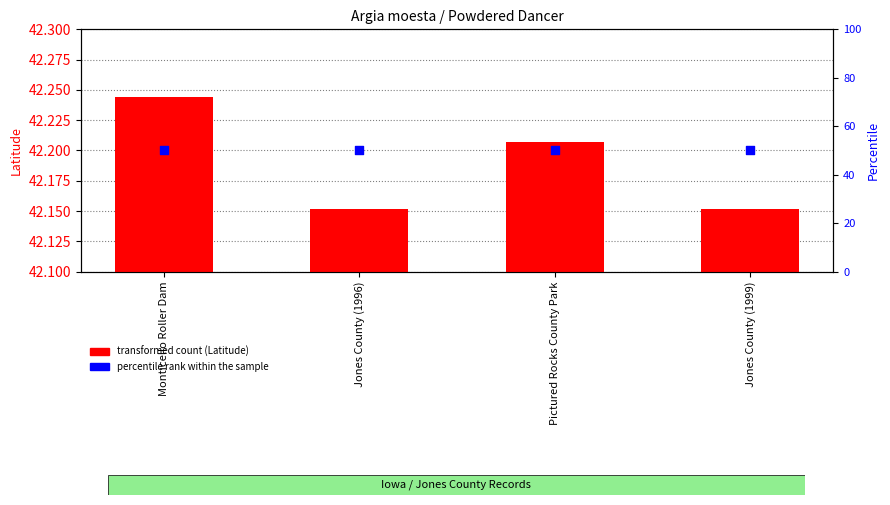

Which series has the widest spread of Y values?

transformed count (Latitude)